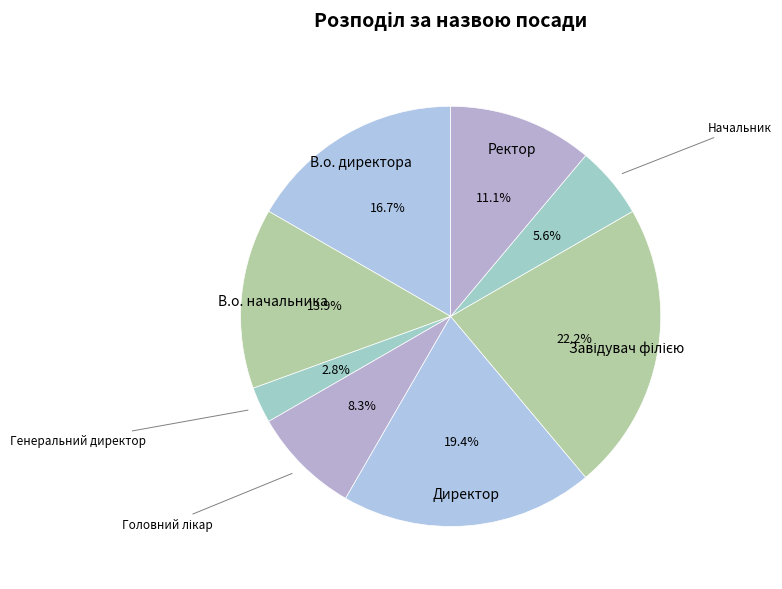

Approximately how many times larger is the value at Начальник compared to В.о. начальника?

0.4